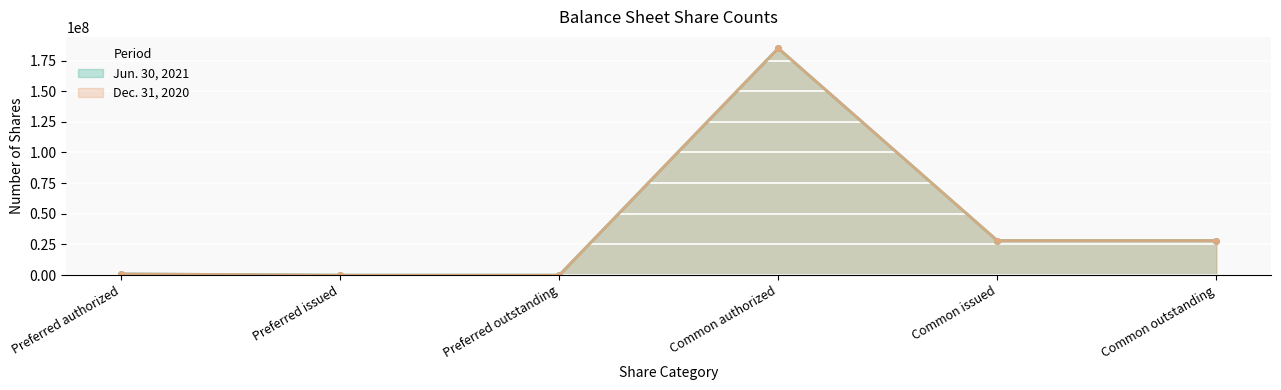

True or false: Jun. 30, 2021 has more than 2 points higher than both neighbors.

False